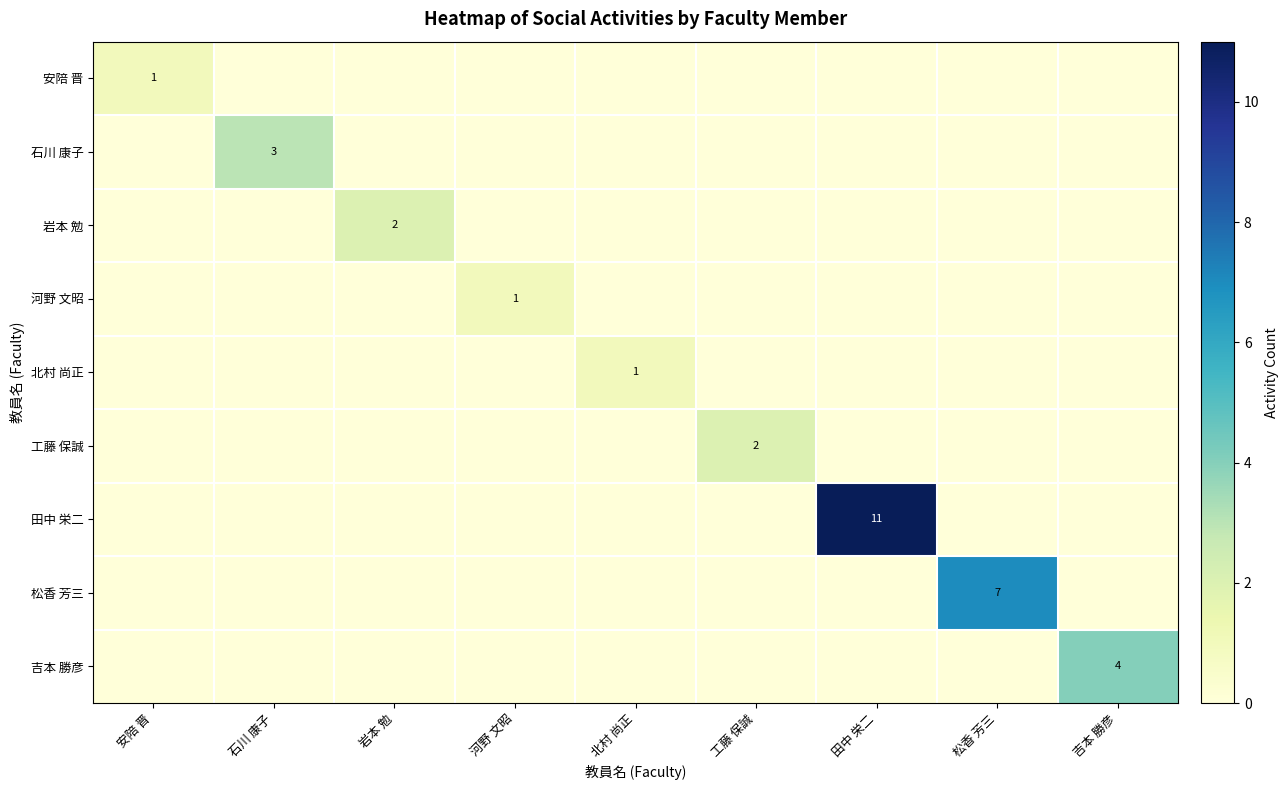

What is the sum of the 田中 栄二 values at 田中 栄二 and 石川 康子?

11